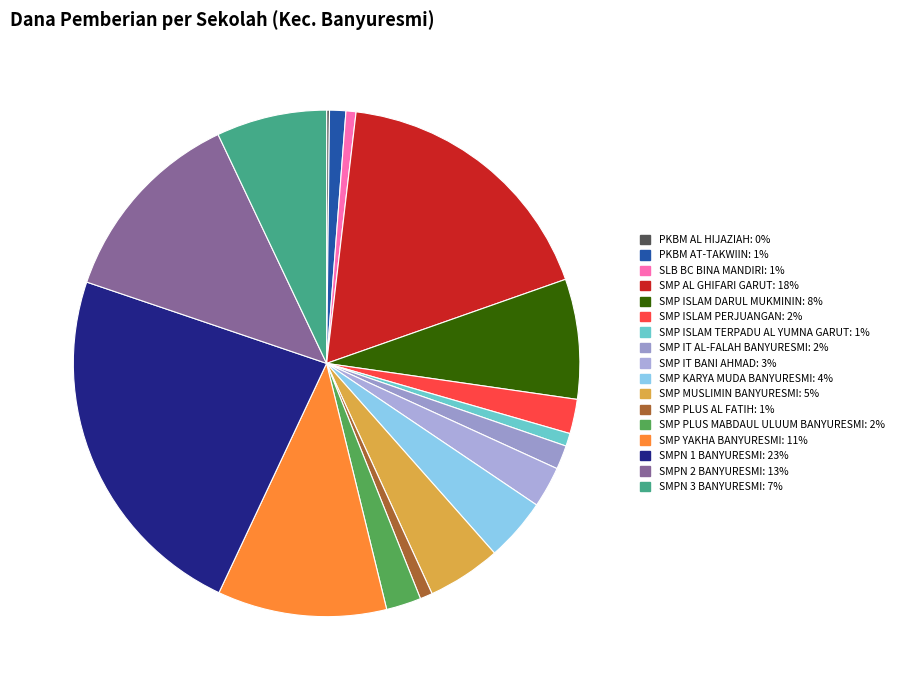

Is there a majority slice in this chart?

No